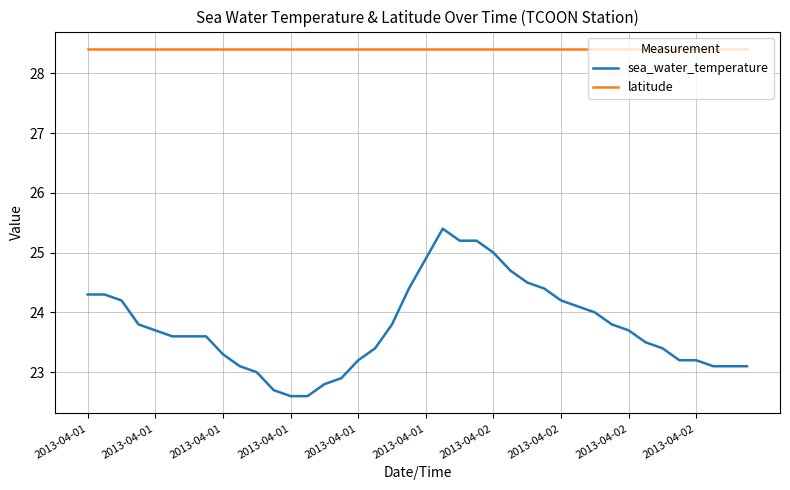

Which series has the largest total across all categories?

latitude